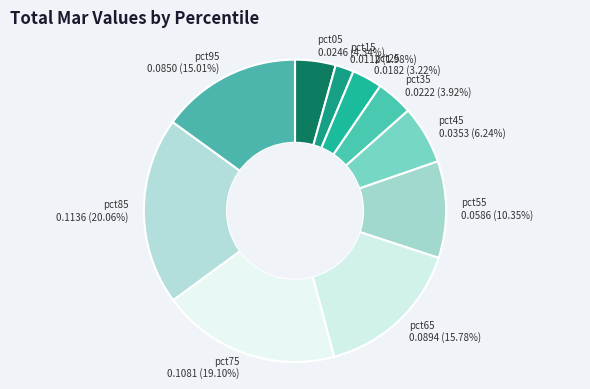

To the nearest percent, what is the average slice percentage?

10%